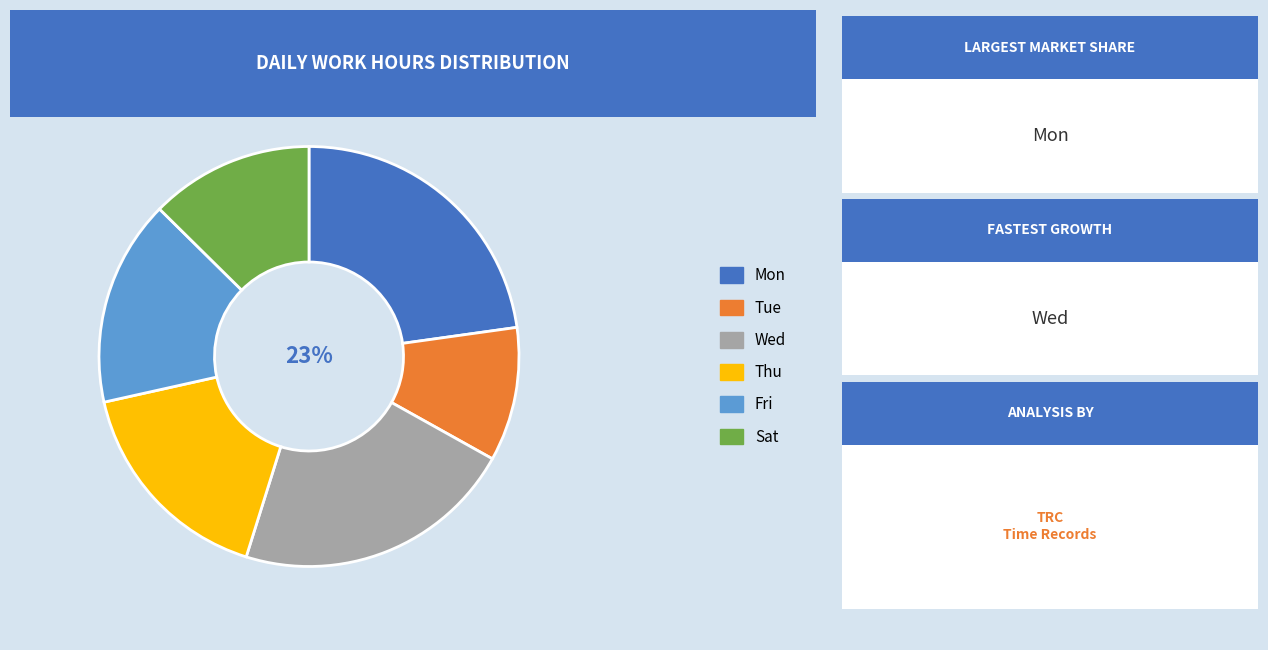

Is it true that Wed is 22% of the pie?

True